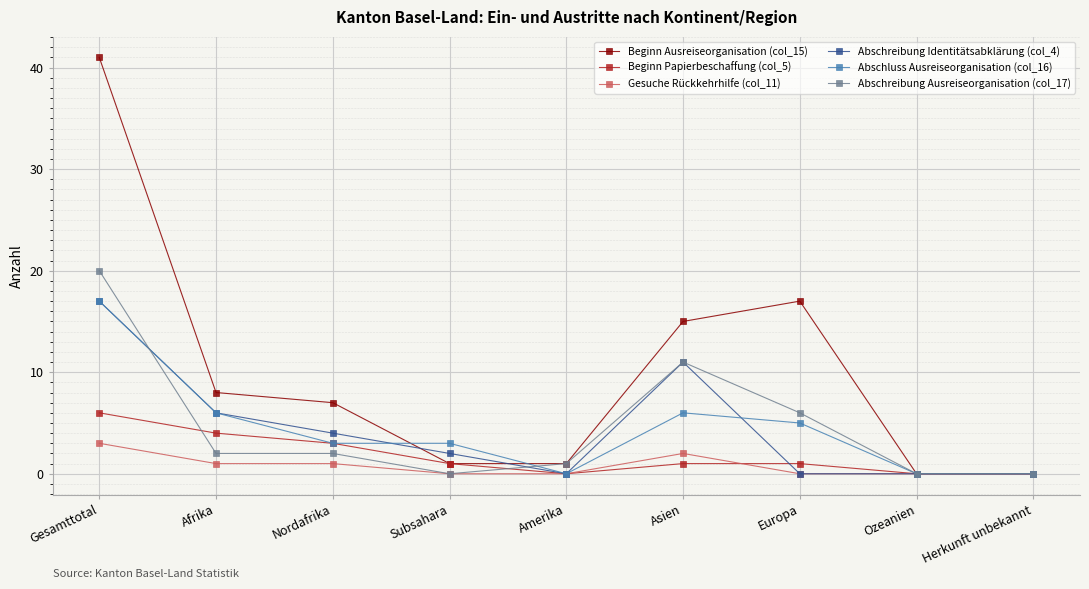

The Beginn Ausreiseorganisation (col_15) series shows 1 at Subsahara. True or false?

True